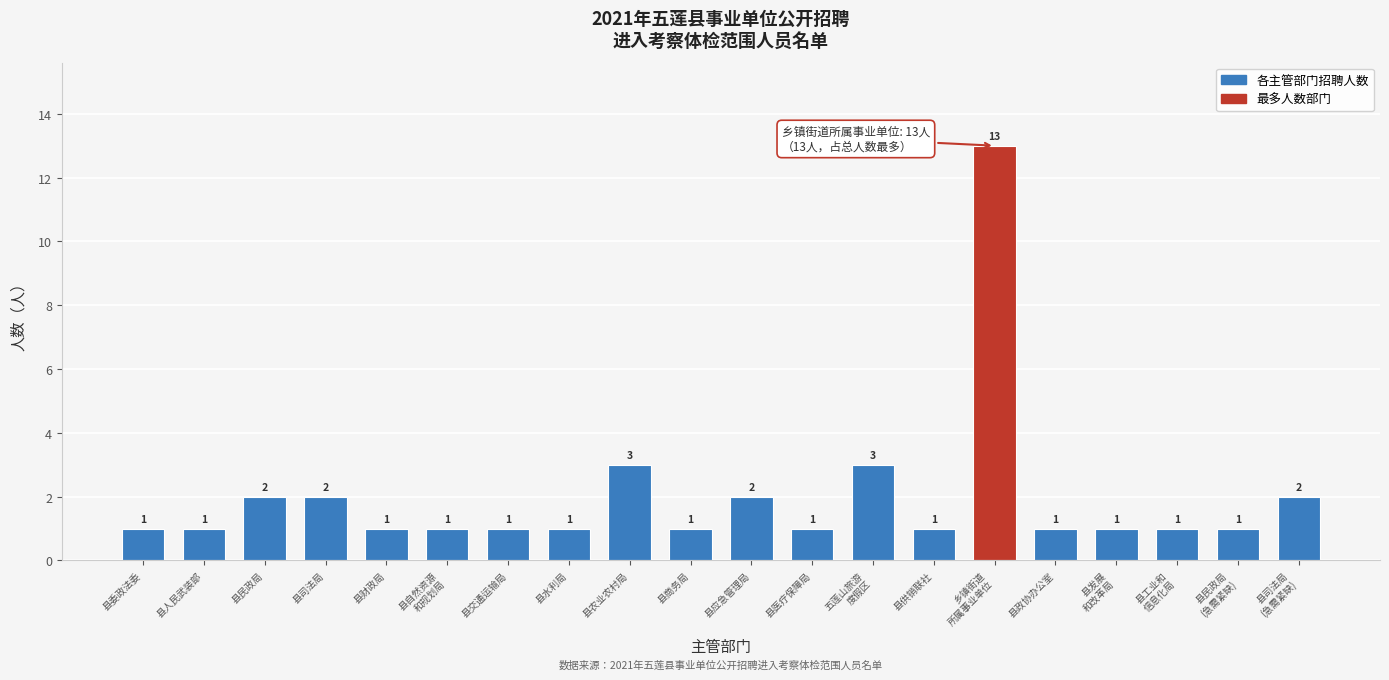

Reading right to left, extract all data points from this chart.

2	1	1	1	1	13	1	3	1	2	1	3	1	1	1	1	2	2	1	1